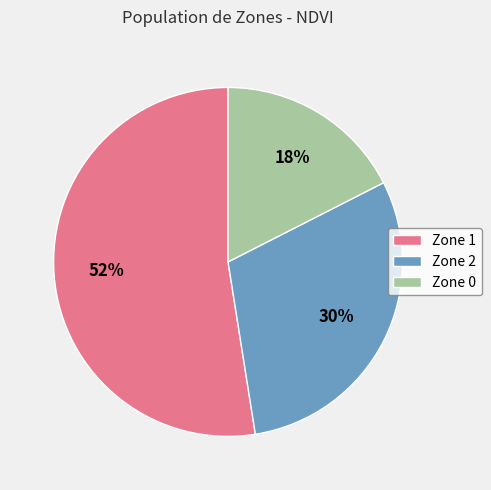

Does any single category account for the majority?

Yes